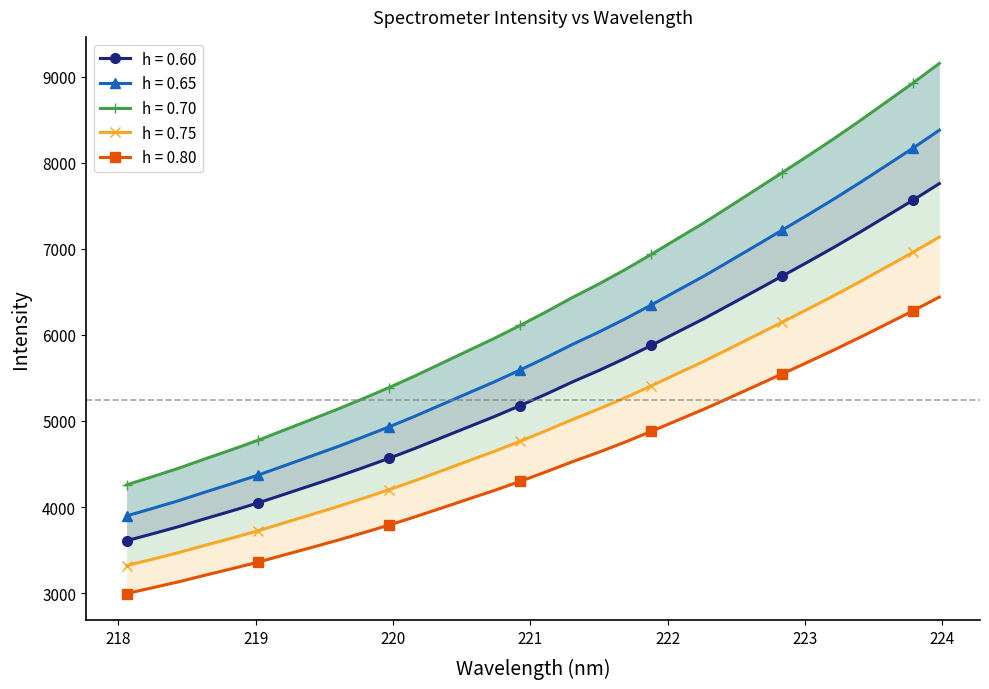

Which has a higher value, 218.442 or 221.3083?

221.3083